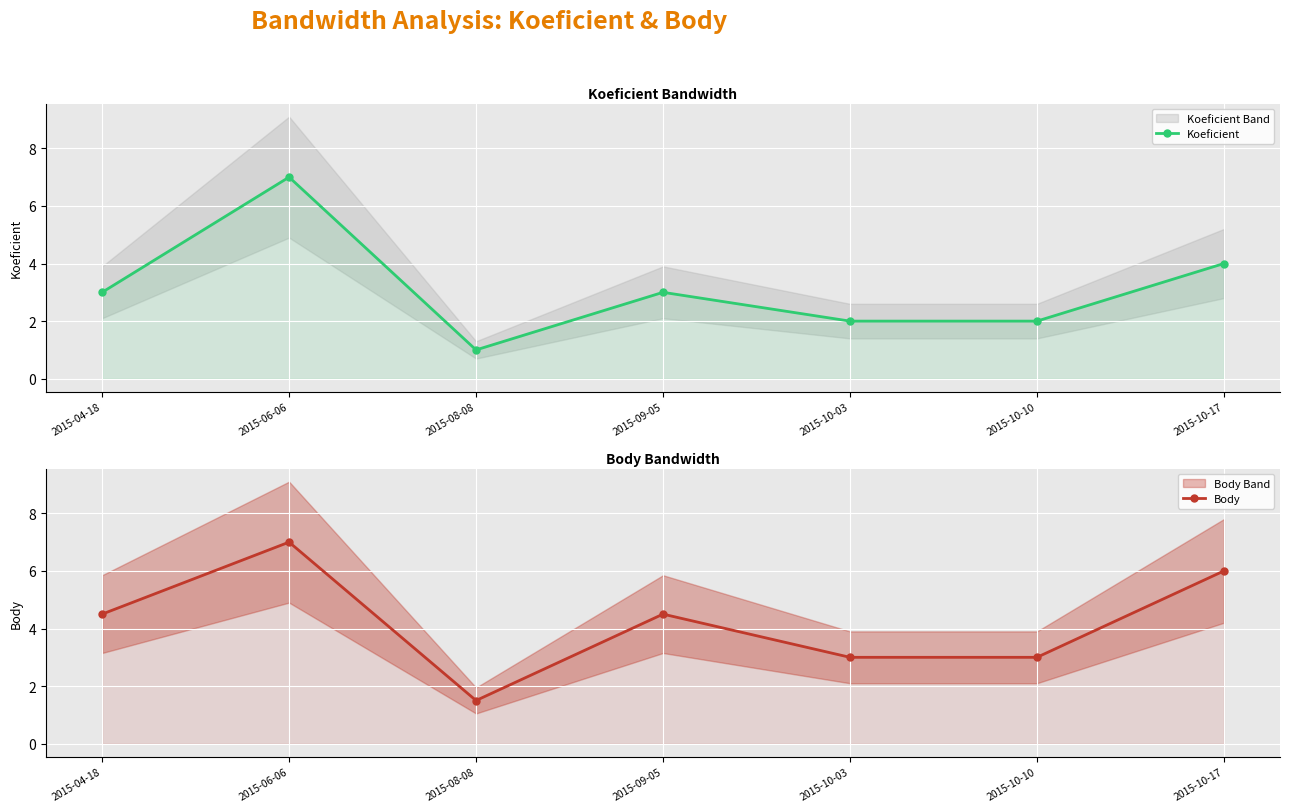

True or false: Body and Koeficient intersect in this chart.

False